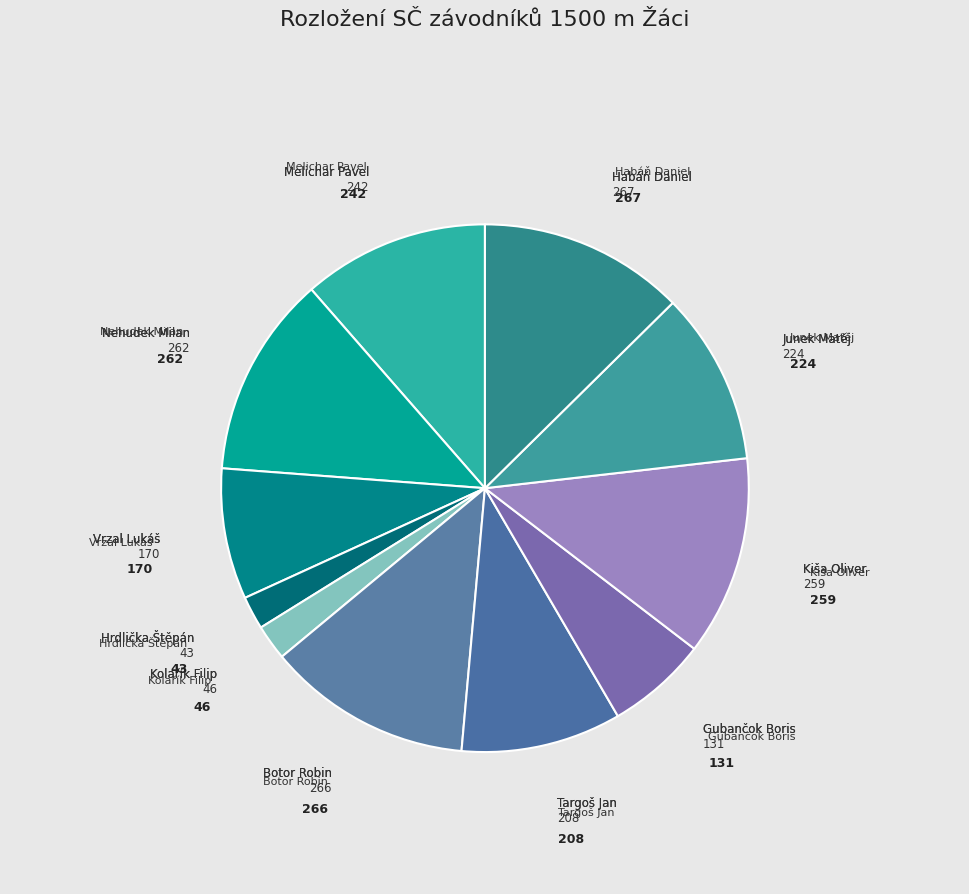

The Gubančok Boris slice represents 6% of the pie. True or false?

True